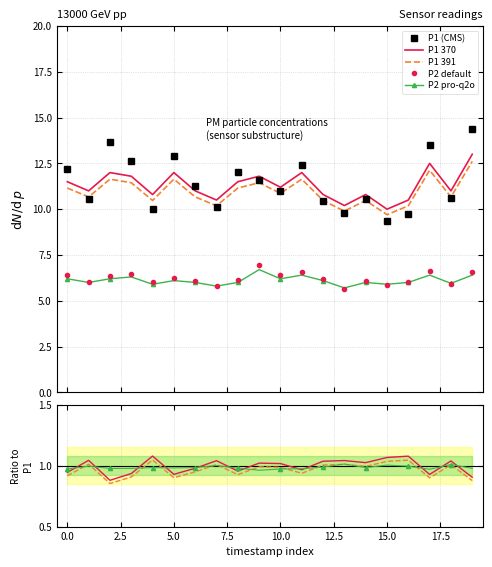

How many lines are shown in the chart?

5